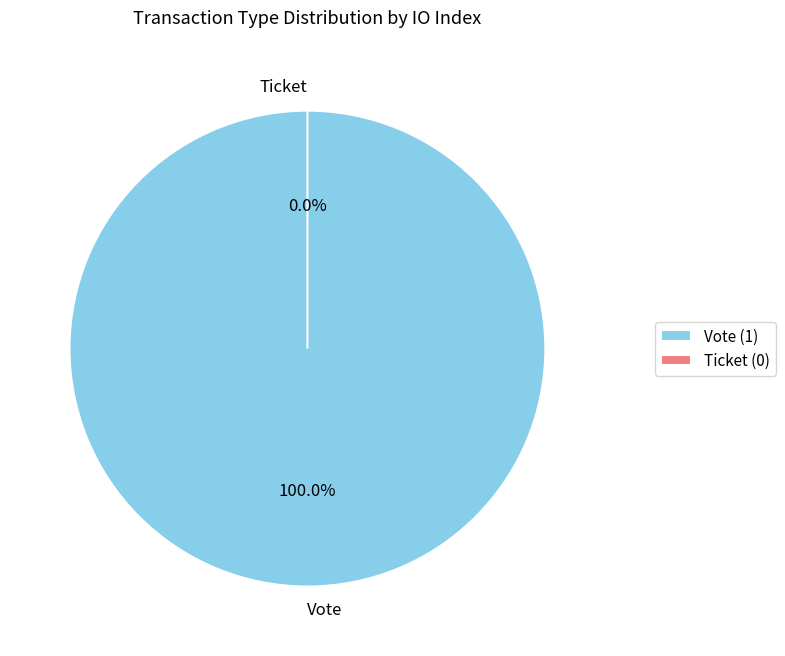

How many slices are in this pie chart?

2